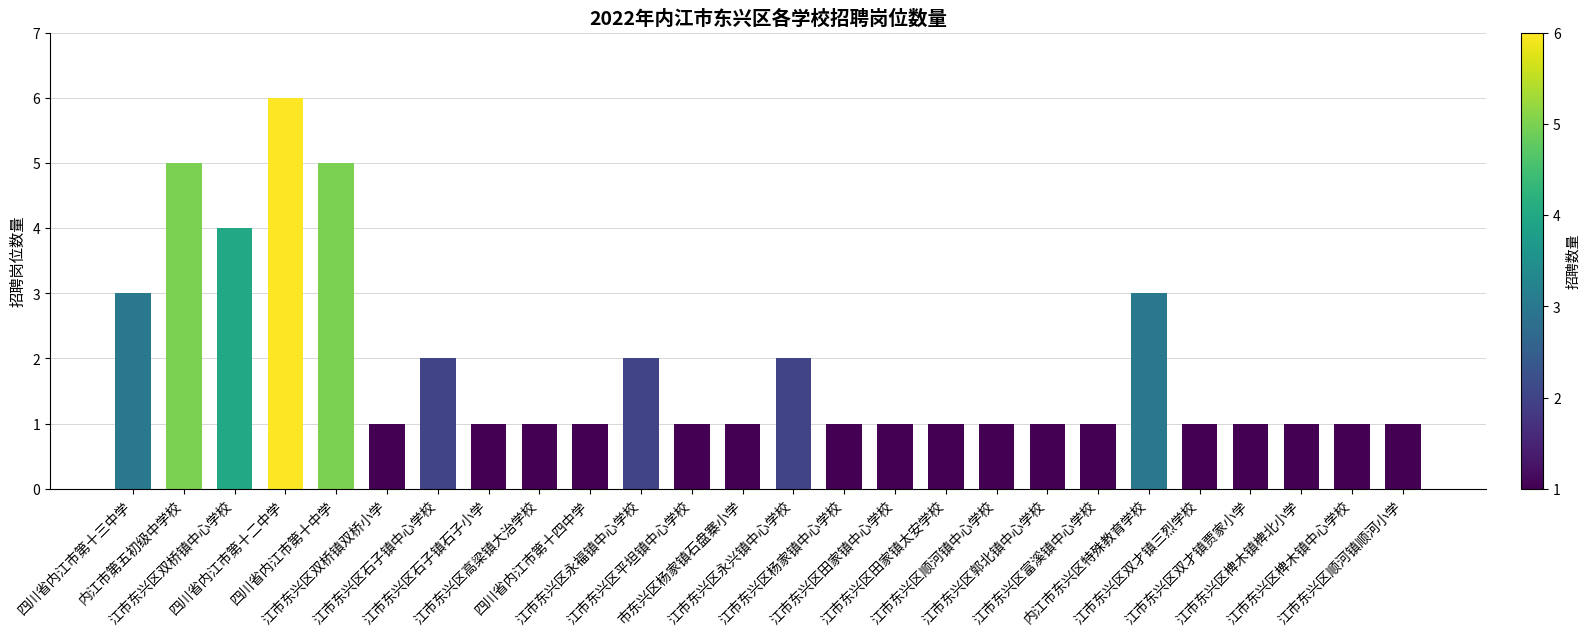

What is the difference between the values at 江市东兴区富溪镇中心学校 and 江市东兴区永福镇中心学校?

1